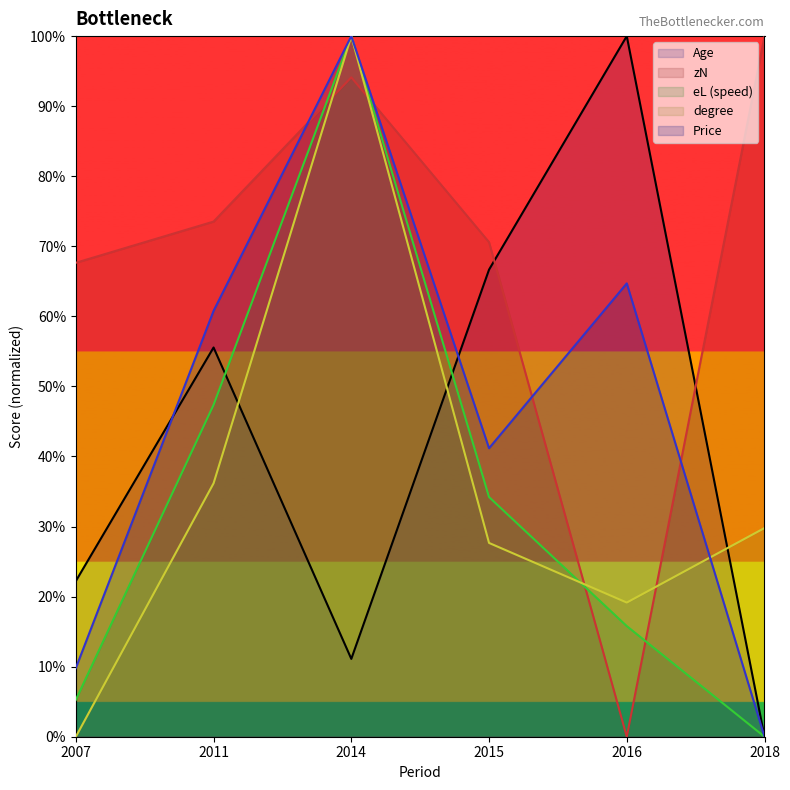

How many data points in Age are above 55?

3